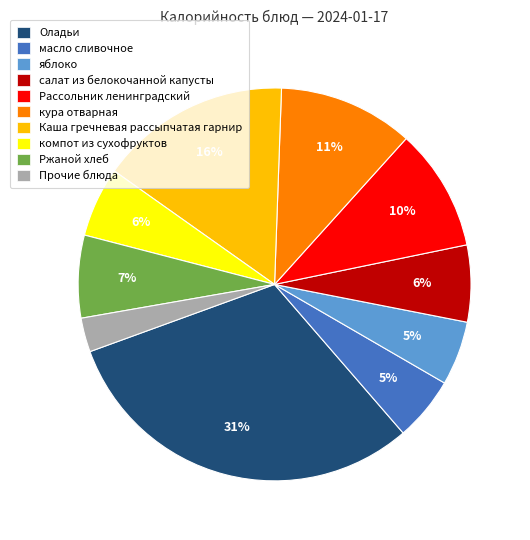

To the nearest percent, what is the difference between the largest and smallest slice percentages?

28%